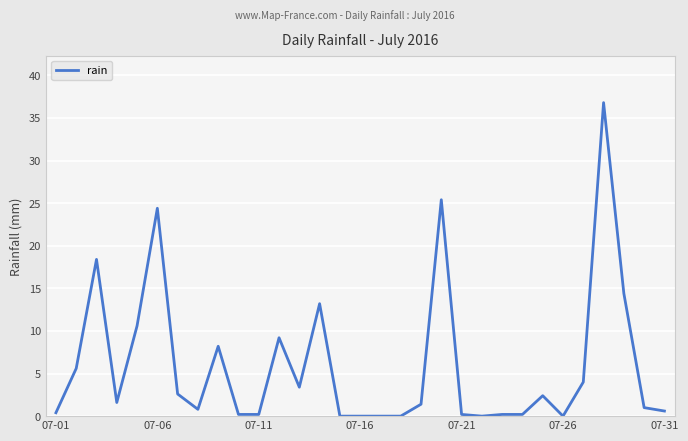

True or false: the data has more than 2 interior local peaks.

True